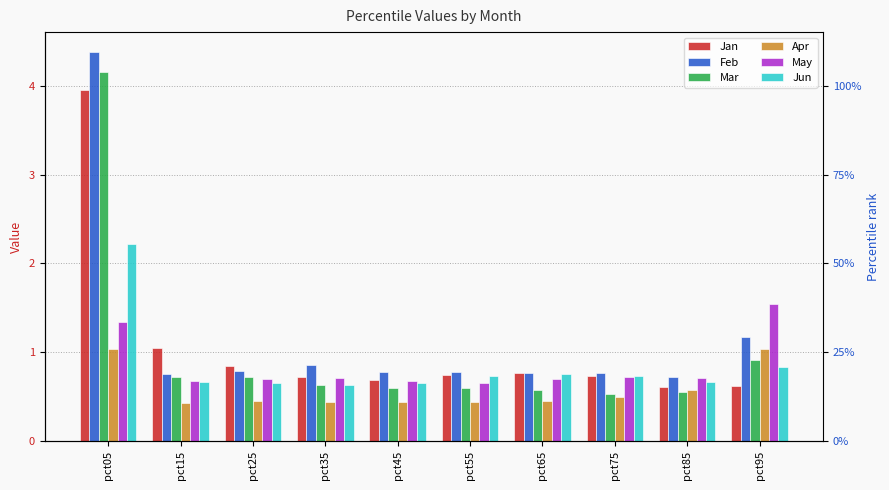

True or false: Mar has a value of 5.8 at pct05.

False